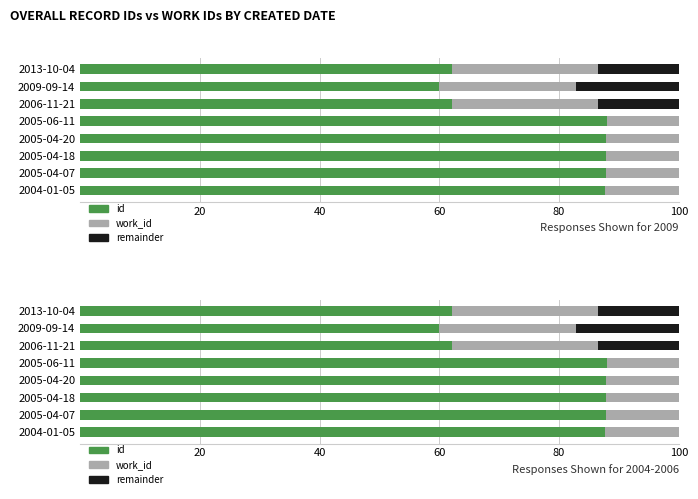

What is the maximum value shown in the chart?

87.9